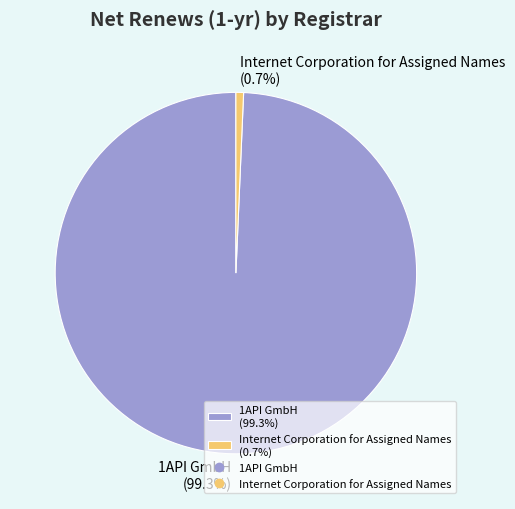

Which has a higher value, Internet Corporation for Assigned Names (0.7%) or 1API GmbH (99.3%)?

1API GmbH (99.3%)